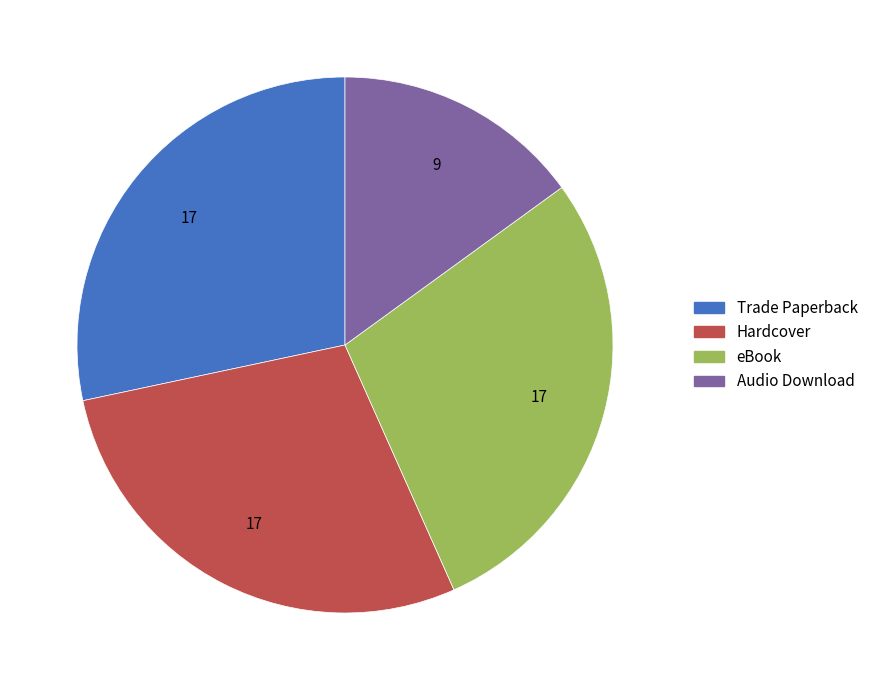

Do Hardcover and Audio Download together represent more than half of the pie?

No